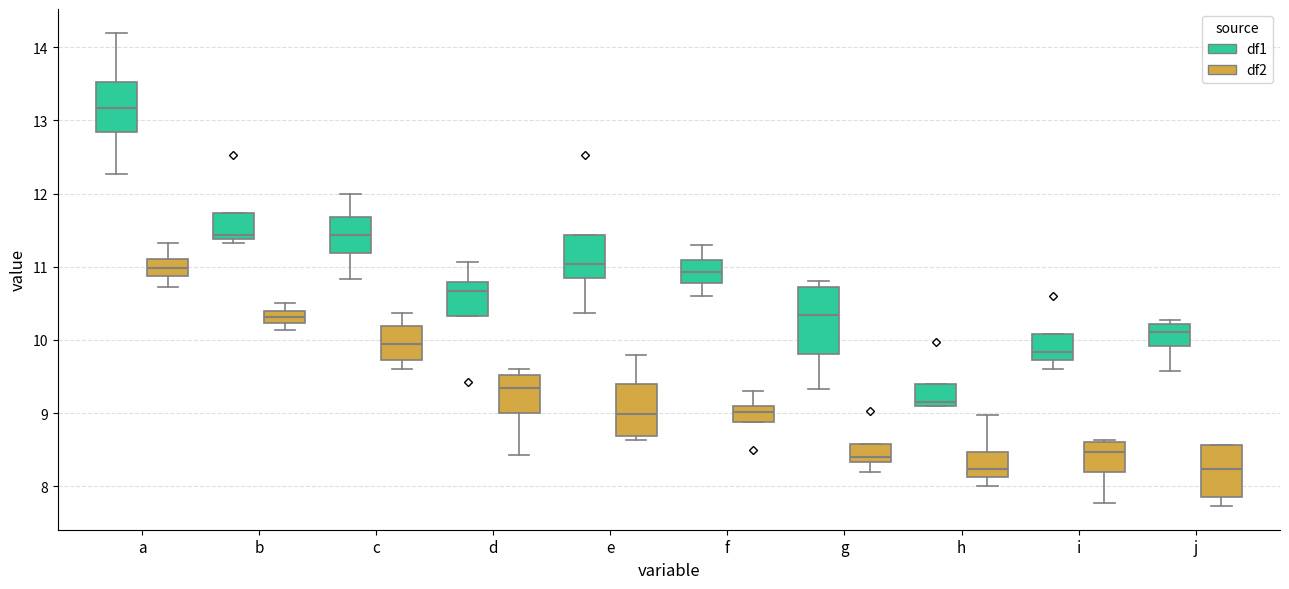

Which box is the tallest, from its lower edge to its upper edge?

g (df1)